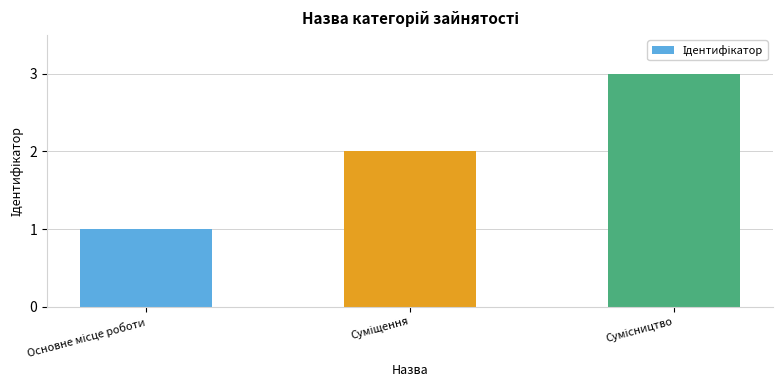

What is the maximum value shown in the chart?

3